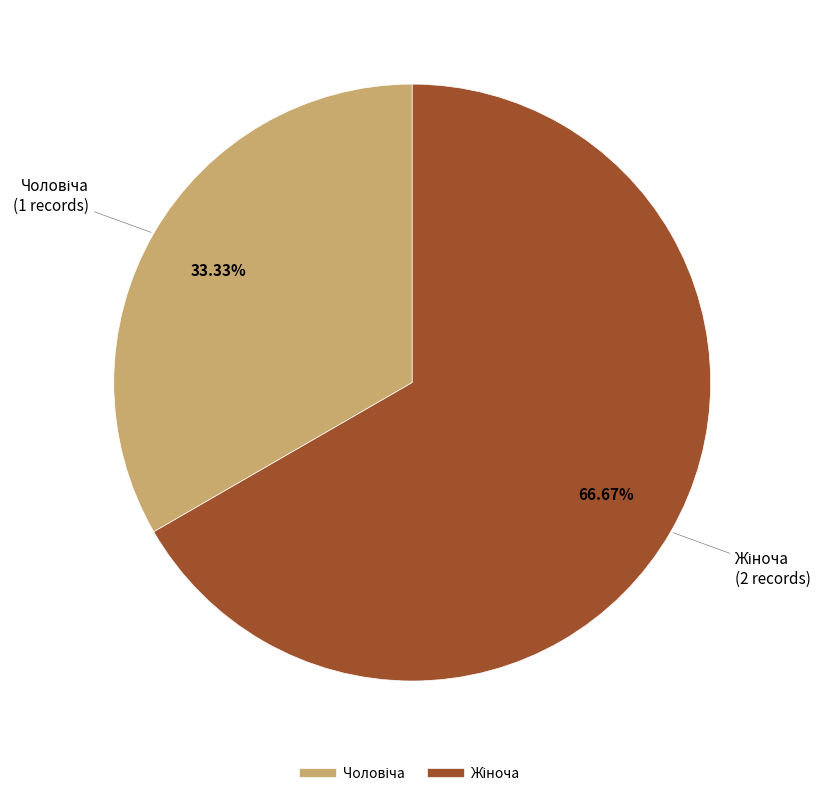

Is there a majority slice in this chart?

Yes